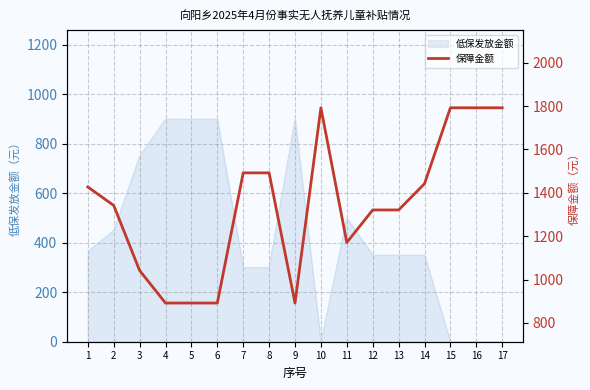

Reading left to right, transcribe all the data shown in this chart.

1=1427	2=1342	3=1042	4=892	5=892	6=892	7=1492	8=1492	9=892	10=1792	11=1171	12=1321	13=1321	14=1442	15=1792	16=1792	17=1792